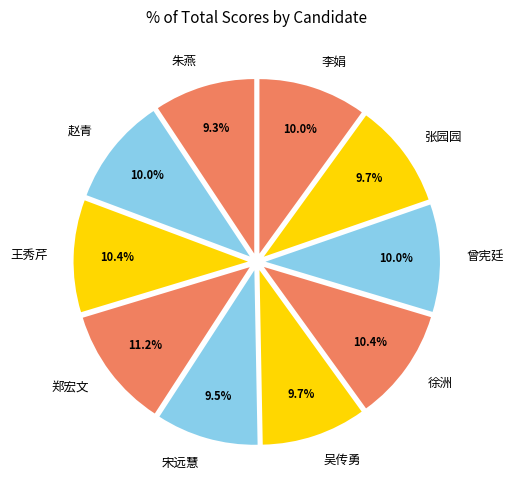

Is the sum of 张园园 and 王秀芹 greater than half?

No